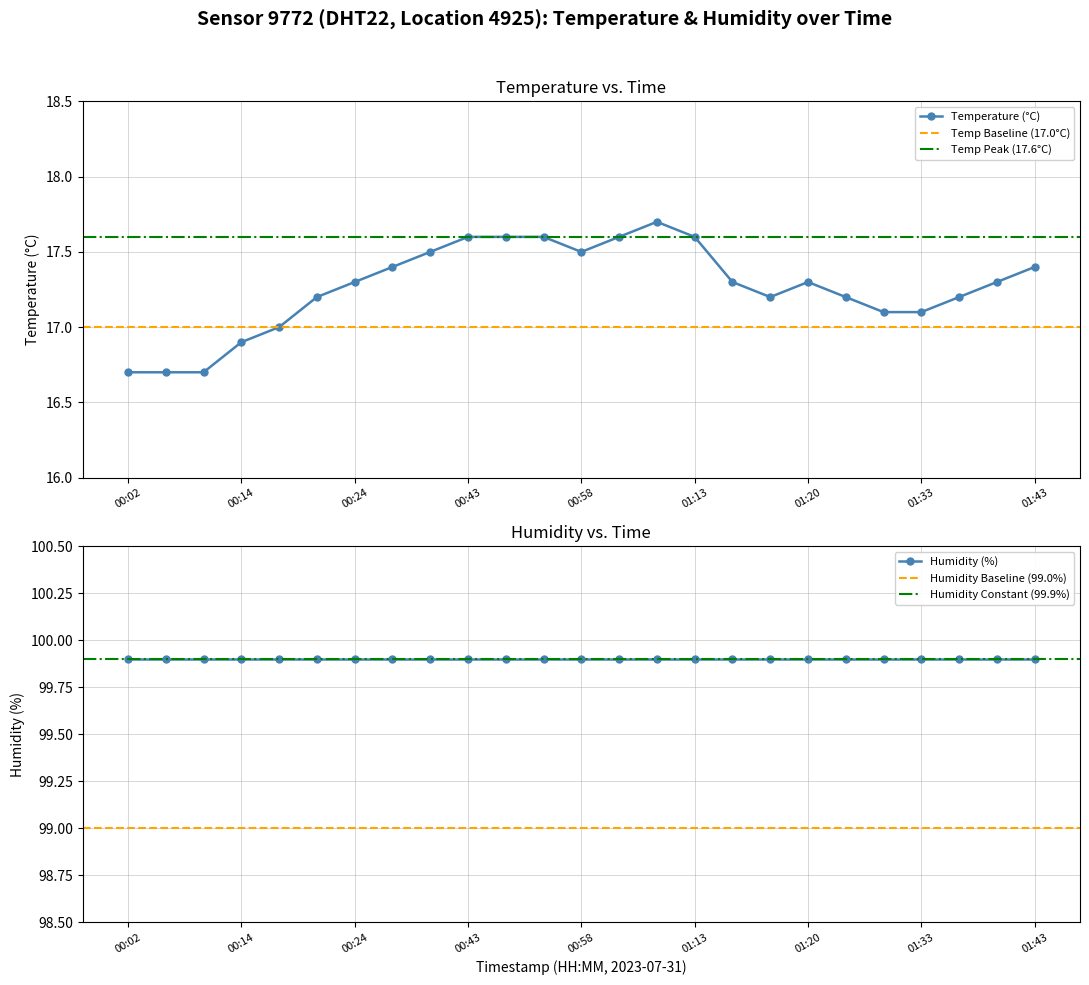

Rank the categories by value from highest to lowest.

01:10, 00:43, 00:50, 00:55, 01:00, 01:13, 00:36, 00:58, 00:28, 01:43, 00:24, 01:15, 01:20, 01:41, 00:21, 01:18, 01:24, 01:38, 01:28, 01:33, 00:16, 00:14, 00:02, 00:04, 00:07